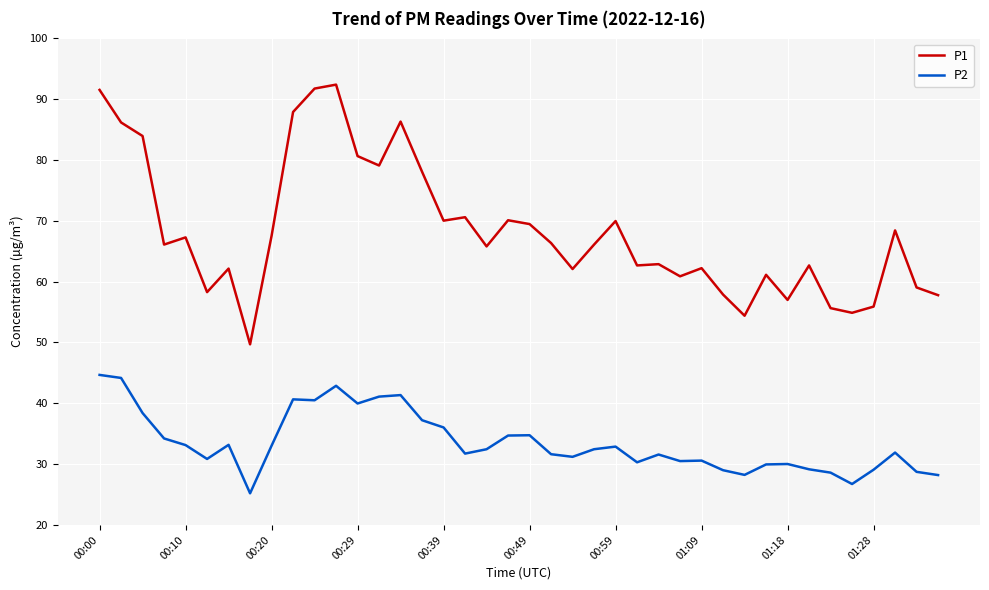

Which series has the largest total across all categories?

P1